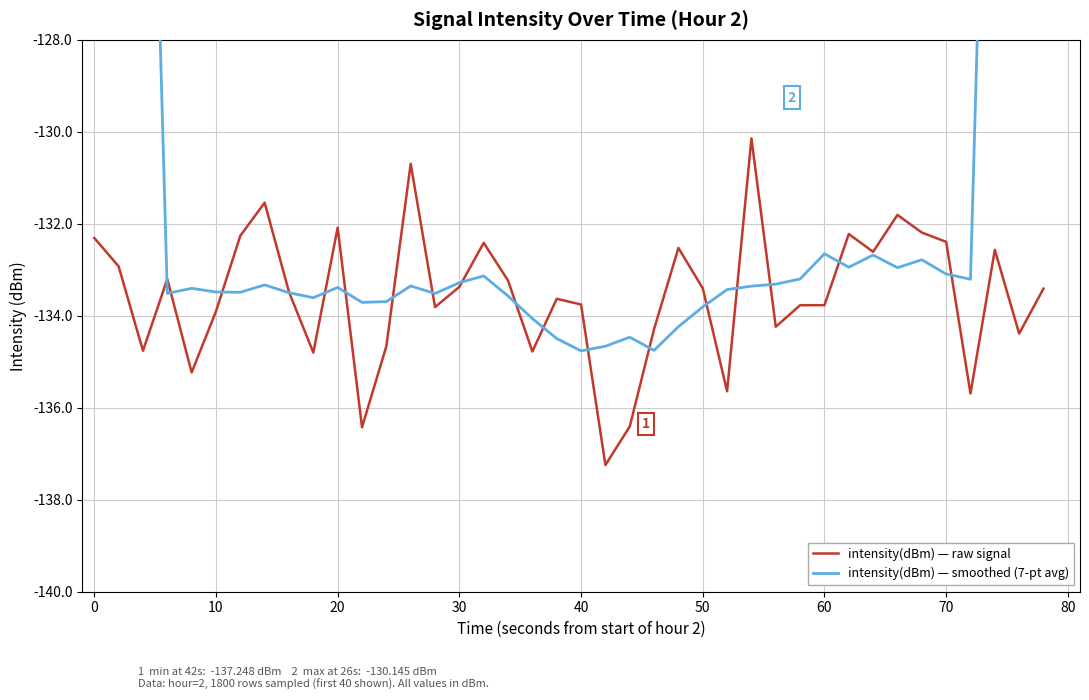

After their last crossing, which series has the higher values: intensity(dBm) — smoothed (7-pt avg) or intensity(dBm) — raw signal?

intensity(dBm) — smoothed (7-pt avg)